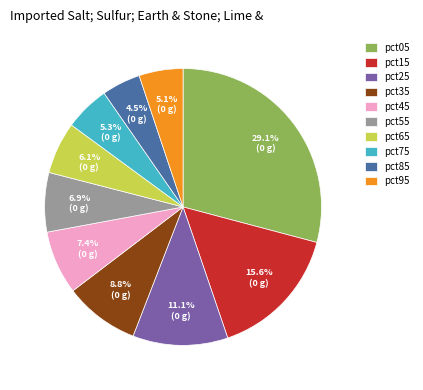

Which slice is the largest?

pct05